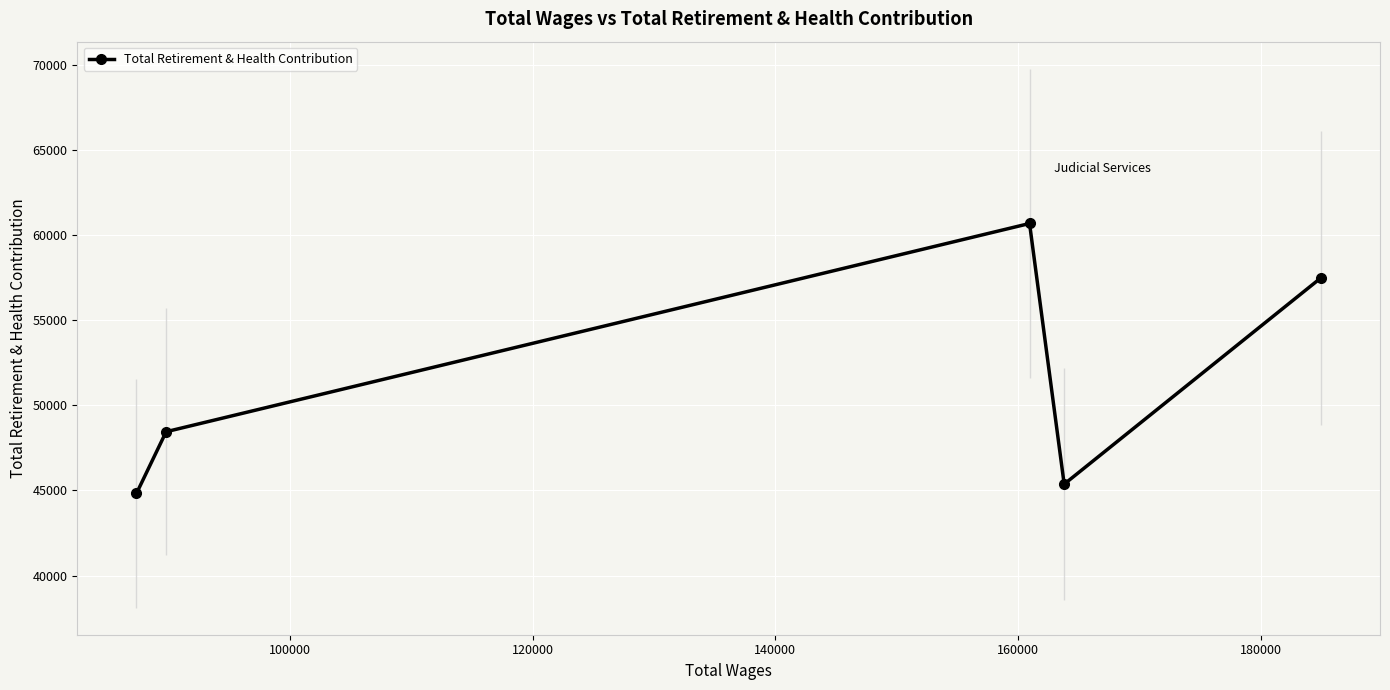

What is the value of the 4th point from the left?

45372